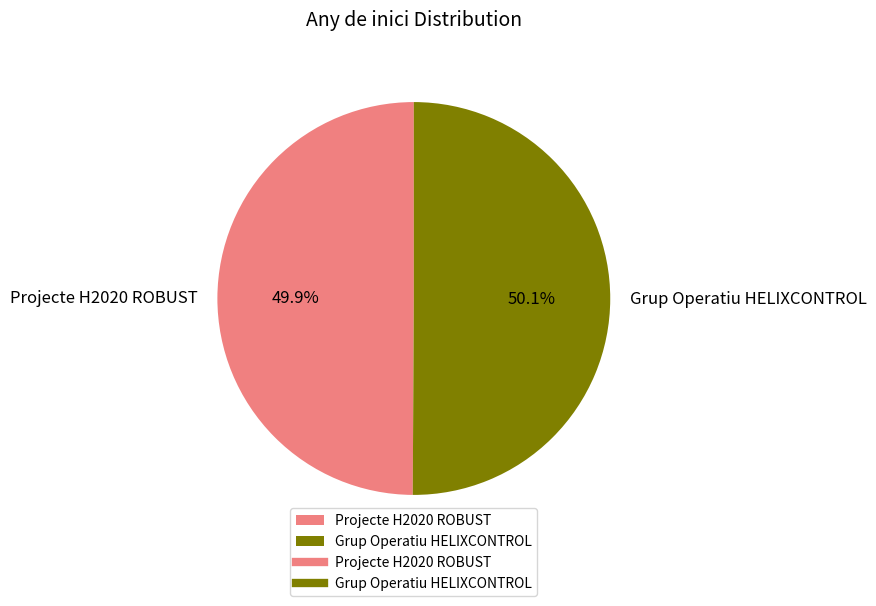

Approximately how many times larger is the value at Projecte H2020 ROBUST compared to Grup Operatiu HELIXCONTROL?

1.0